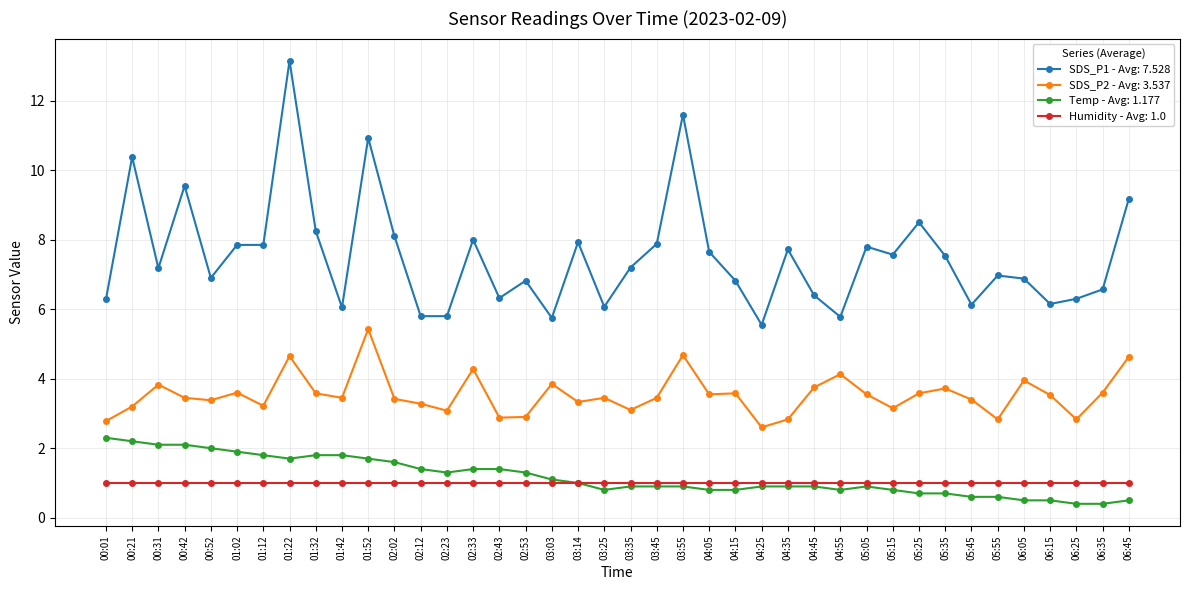

What is the label of the 8th point from the left?

01:22